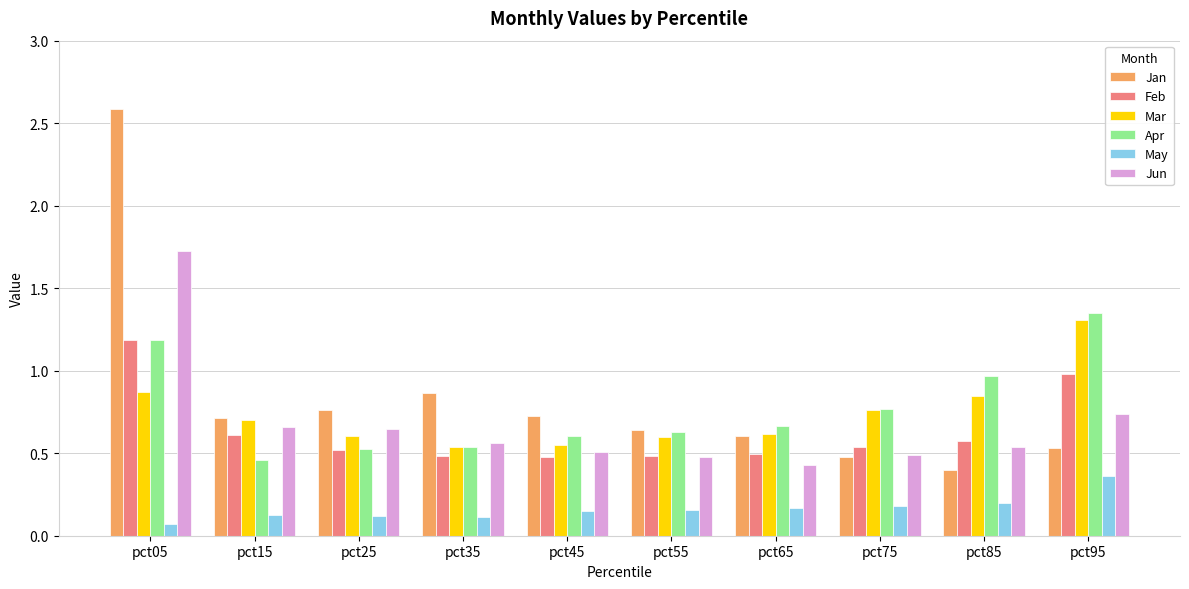

Which category has the highest value across all series?

pct05